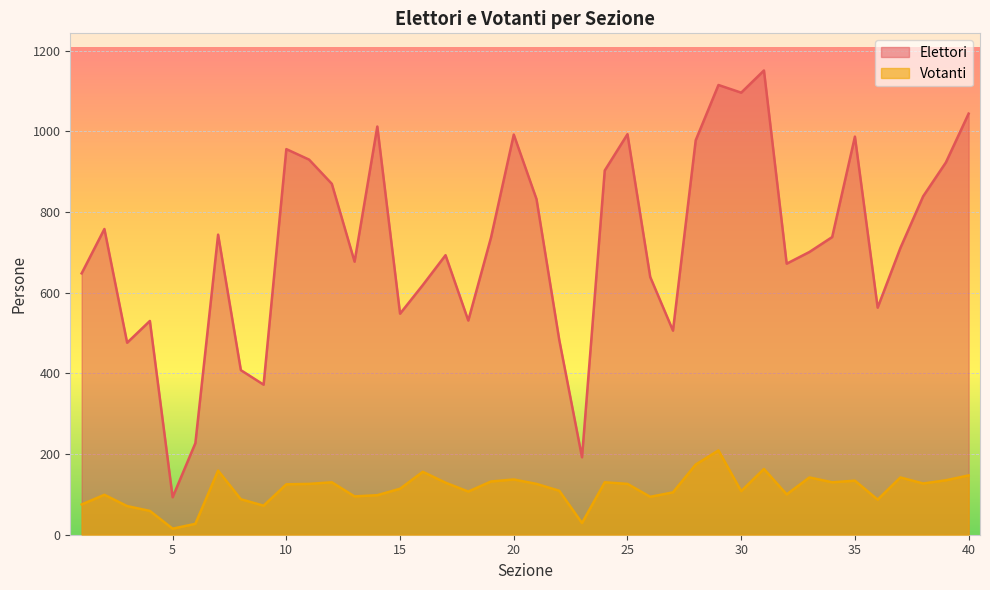

Is it true that Elettori equals 846 at 4?

False